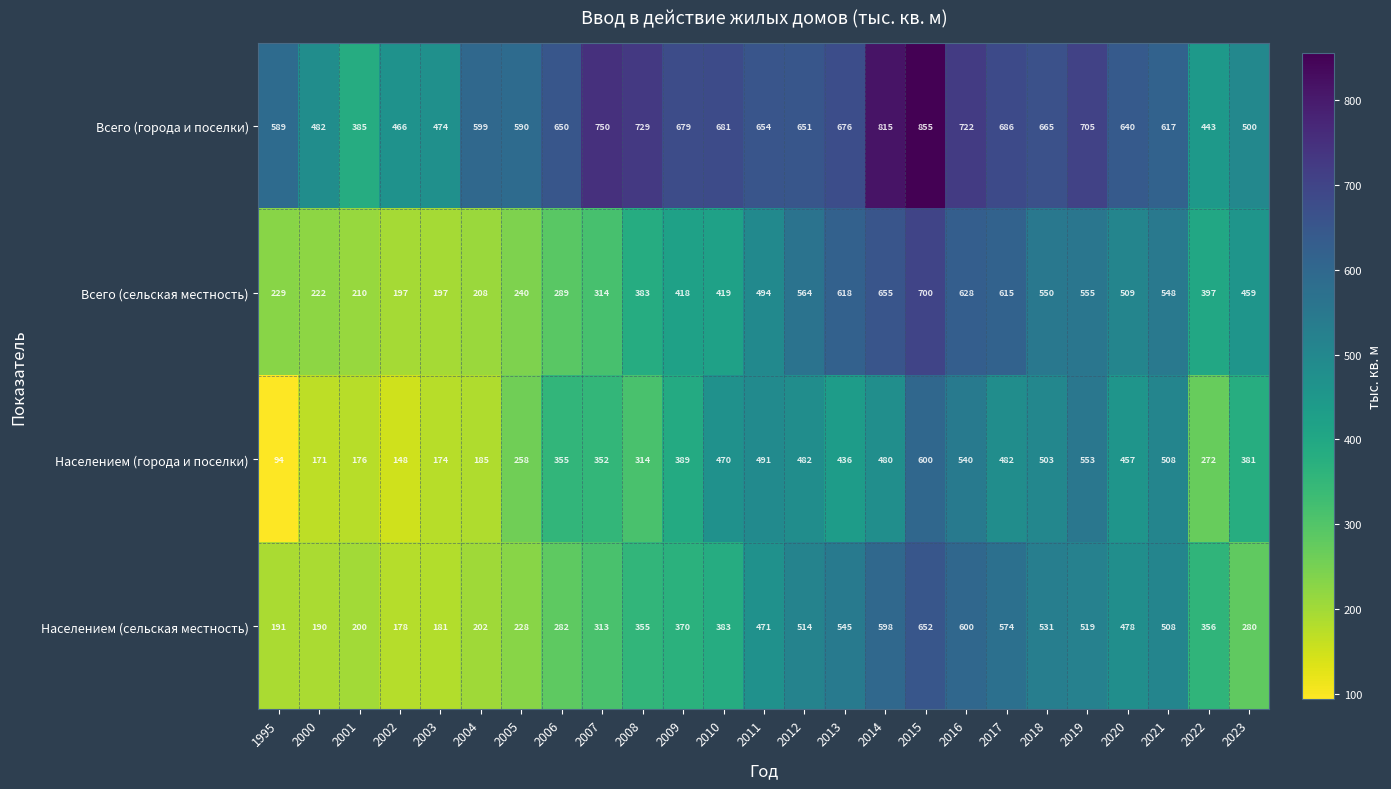

List the labels in order of Населением (сельская местность) value, largest first.

2015, 2016, 2014, 2017, 2013, 2018, 2019, 2012, 2021, 2020, 2011, 2010, 2009, 2022, 2008, 2007, 2006, 2023, 2005, 2004, 2001, 1995, 2000, 2003, 2002